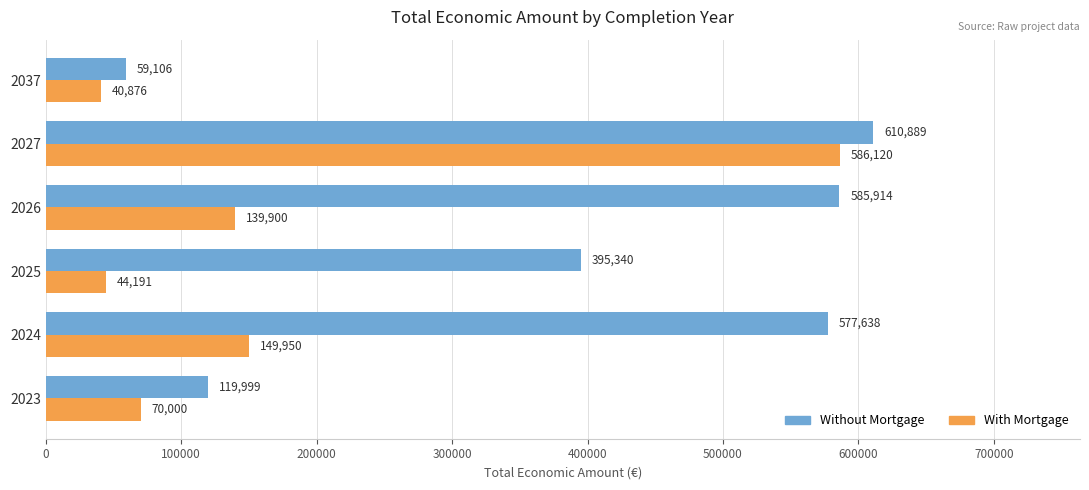

What is the difference between the maximum and minimum values in the With Mortgage series?

545244